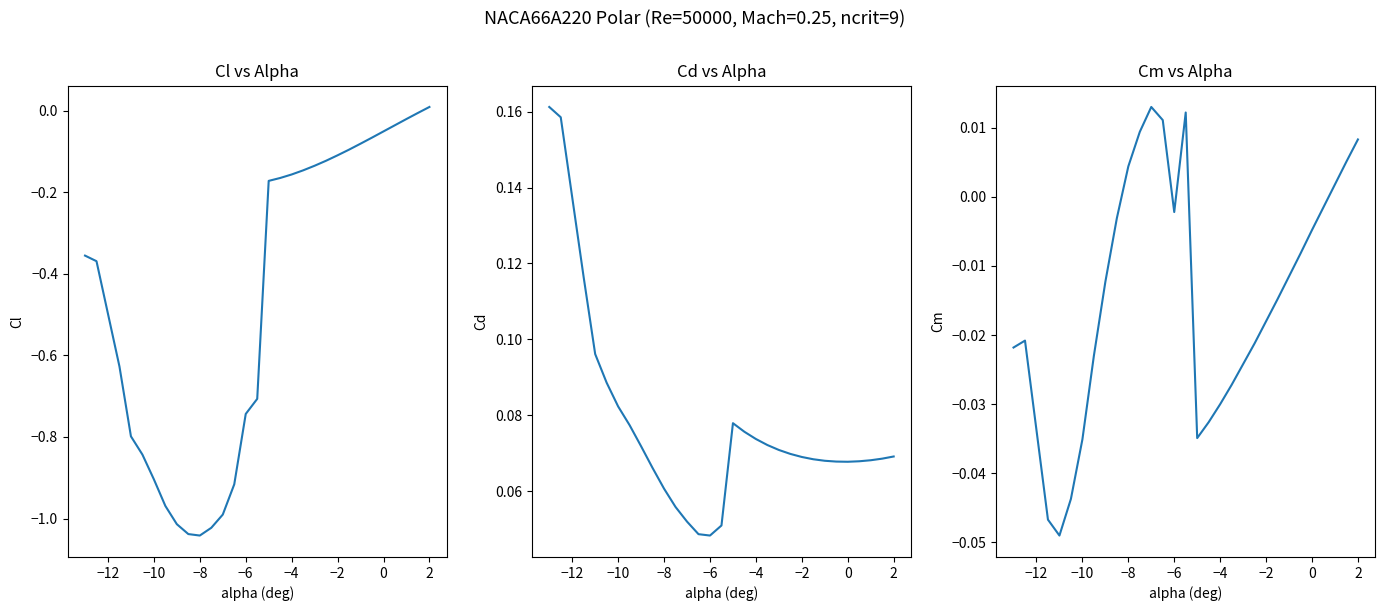

How many interior local peaks does the Cm series have?

3